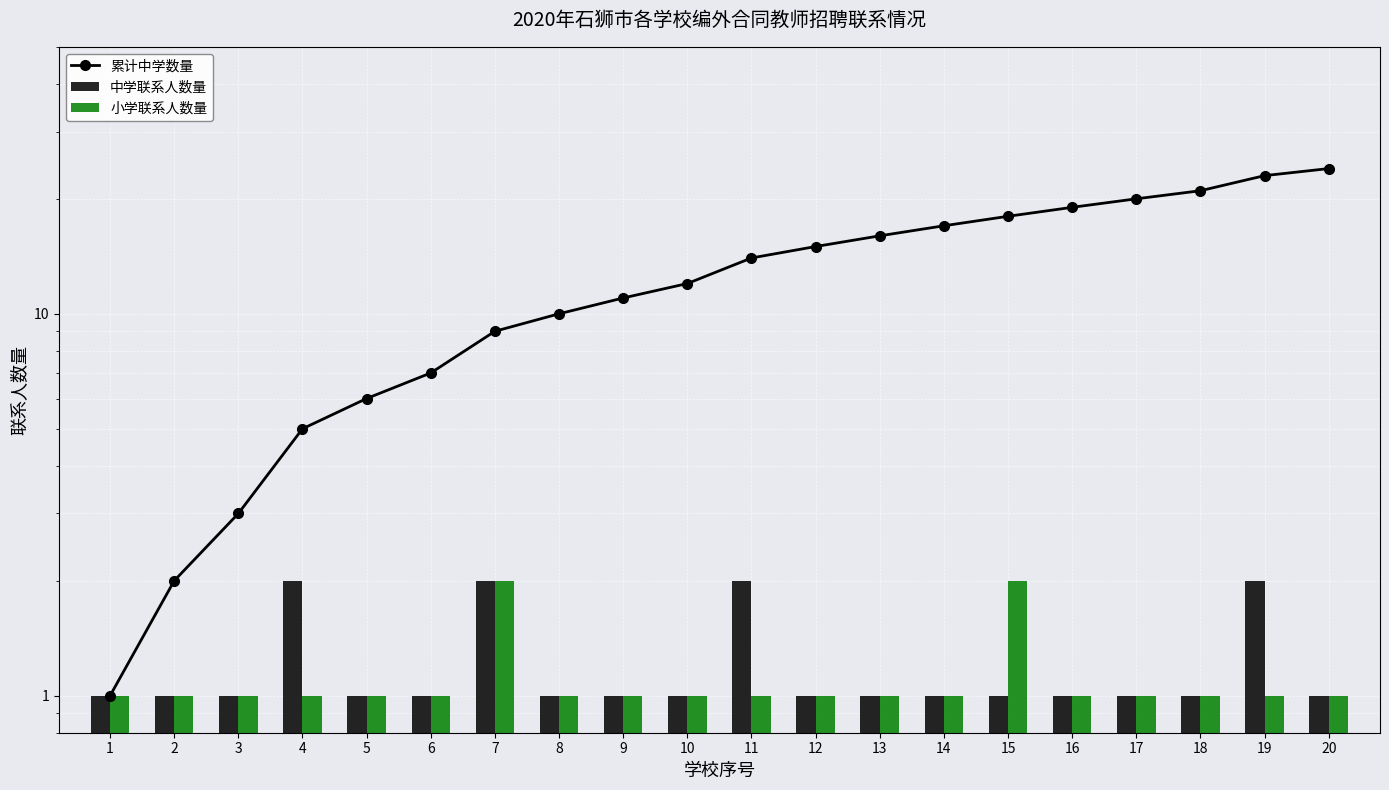

The 小学联系人数量 series shows 2 at 4. True or false?

False